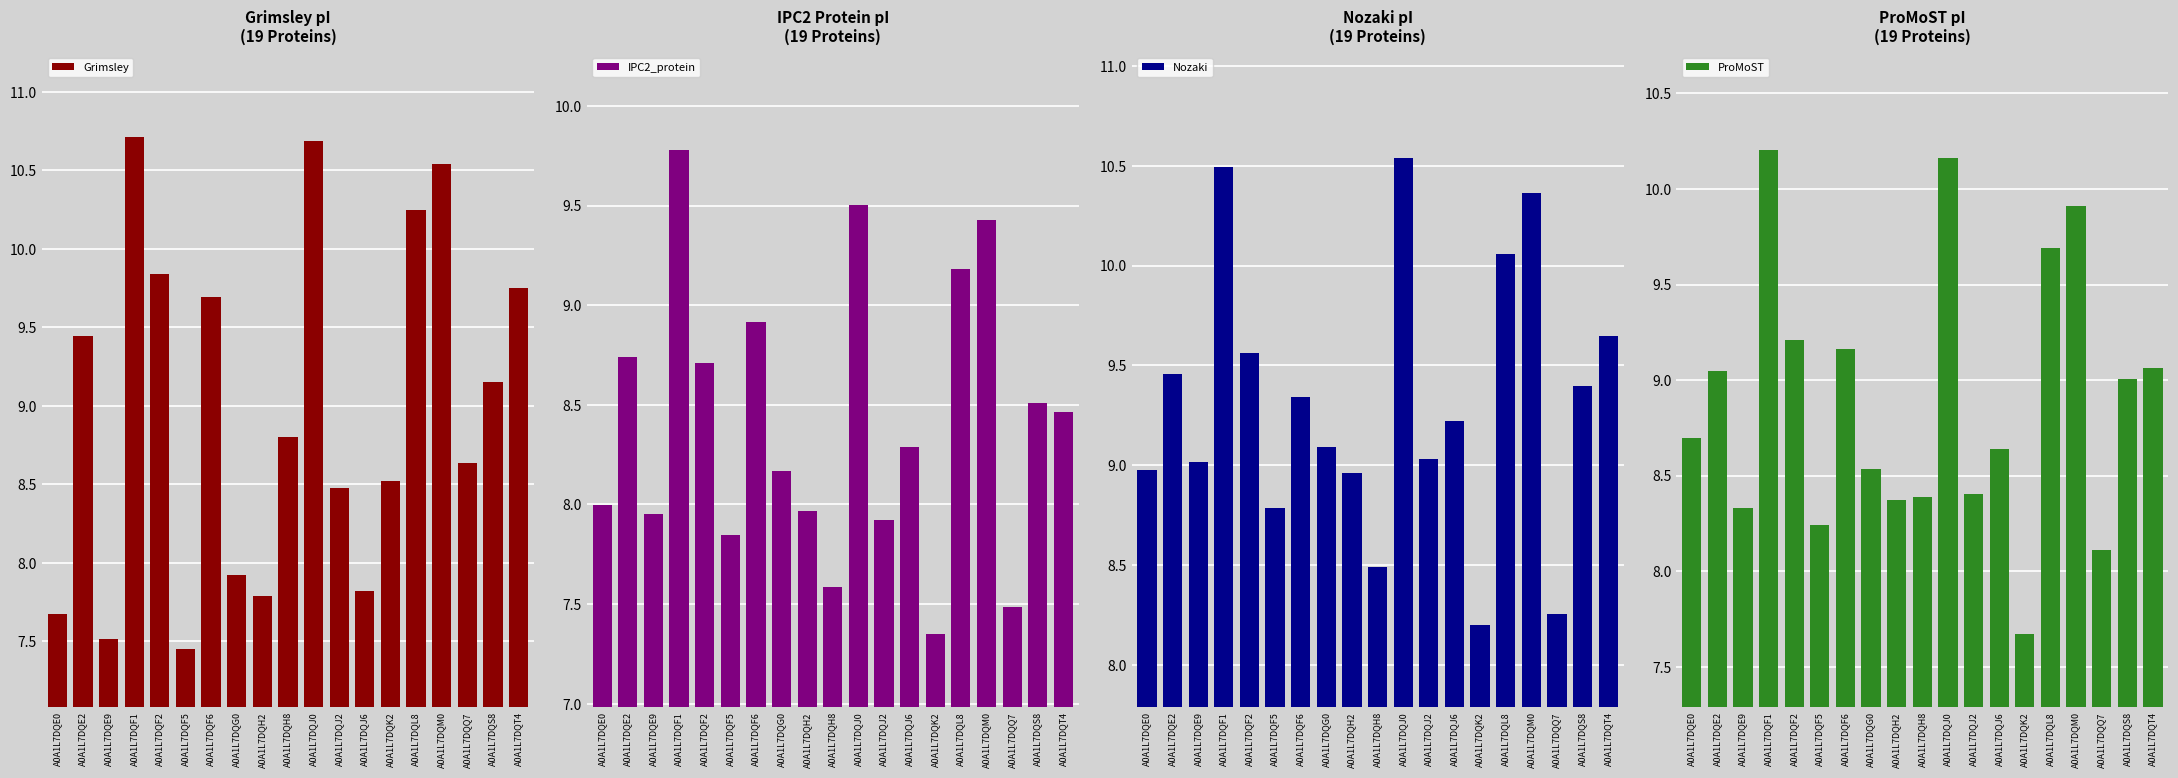

How many bars are there in each group?

4